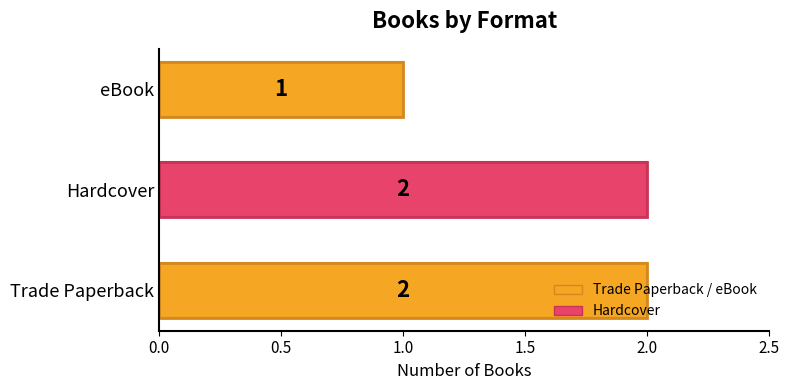

How many bars are there in total?

3